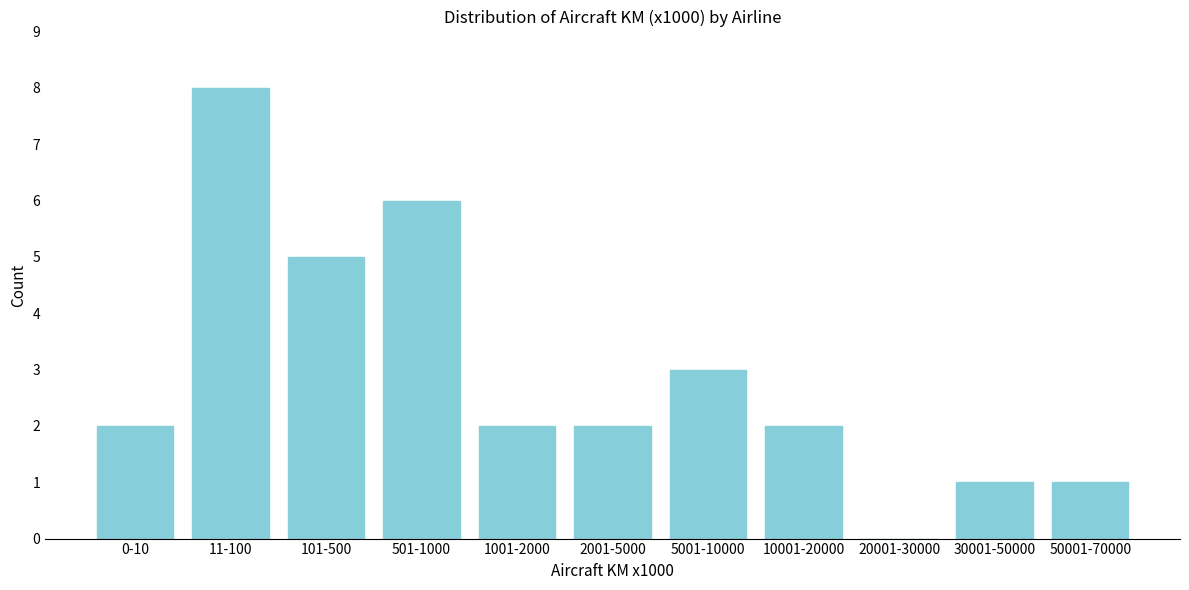

Reading left to right, list all the values displayed in this chart.

0-10=2	11-100=8	101-500=5	501-1000=6	1001-2000=2	2001-5000=2	5001-10000=3	10001-20000=2	20001-30000=0	30001-50000=1	50001-70000=1